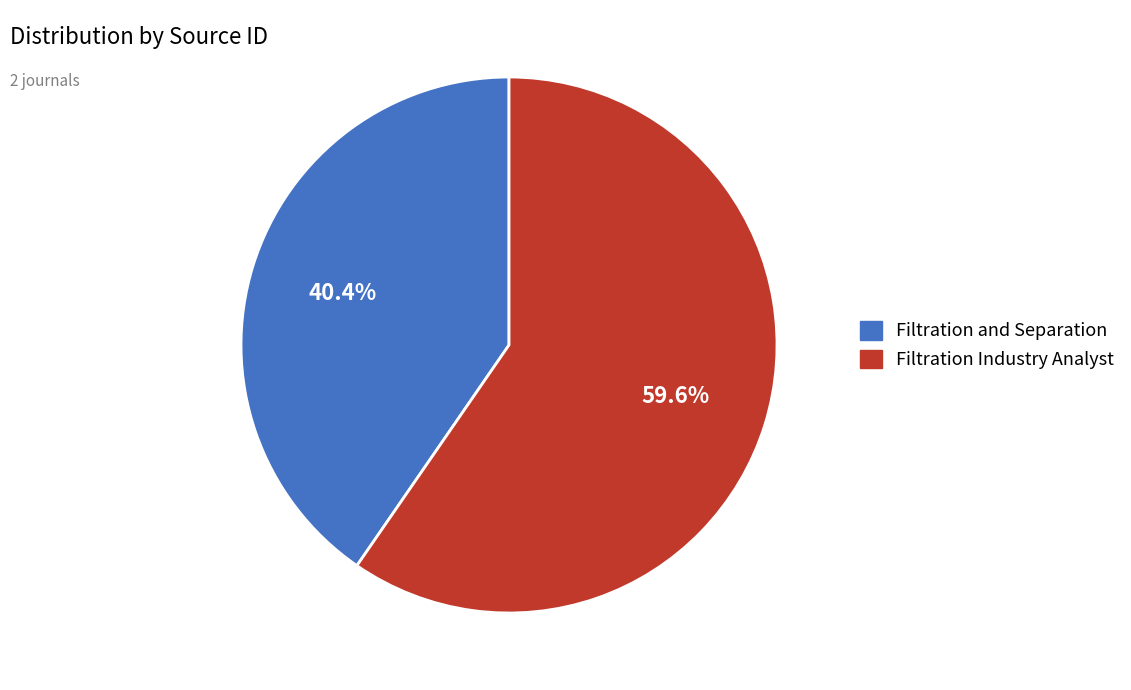

To the nearest percent, what is the average slice percentage?

50%